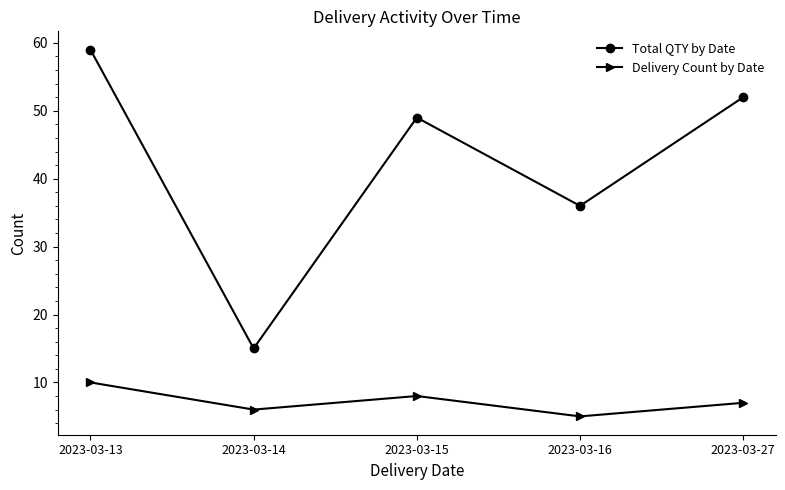

Where is the first local maximum for Total QTY by Date?

2023-03-15